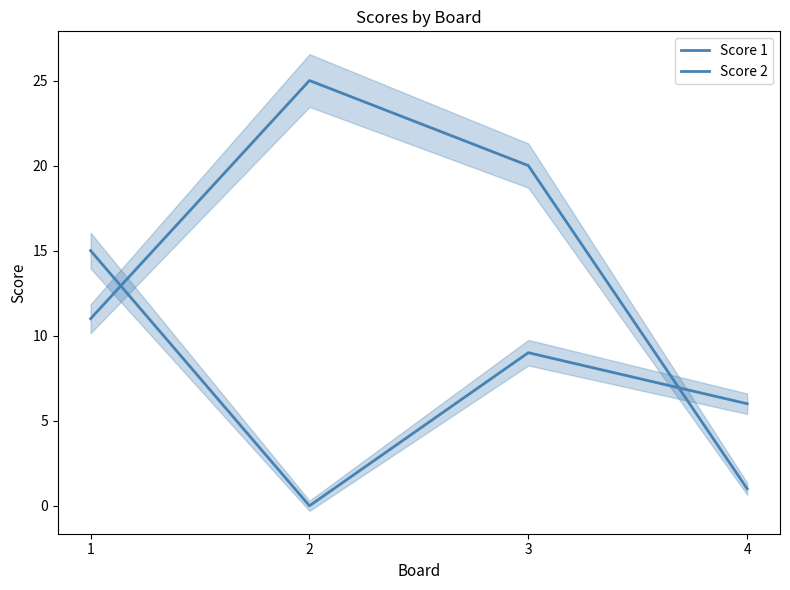

What is the spread (max minus min) of values at 4?

5